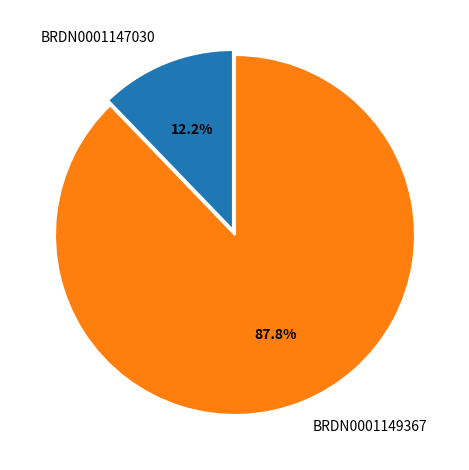

What is the ratio of the value at BRDN0001149367 to the value at BRDN0001147030?

7.2